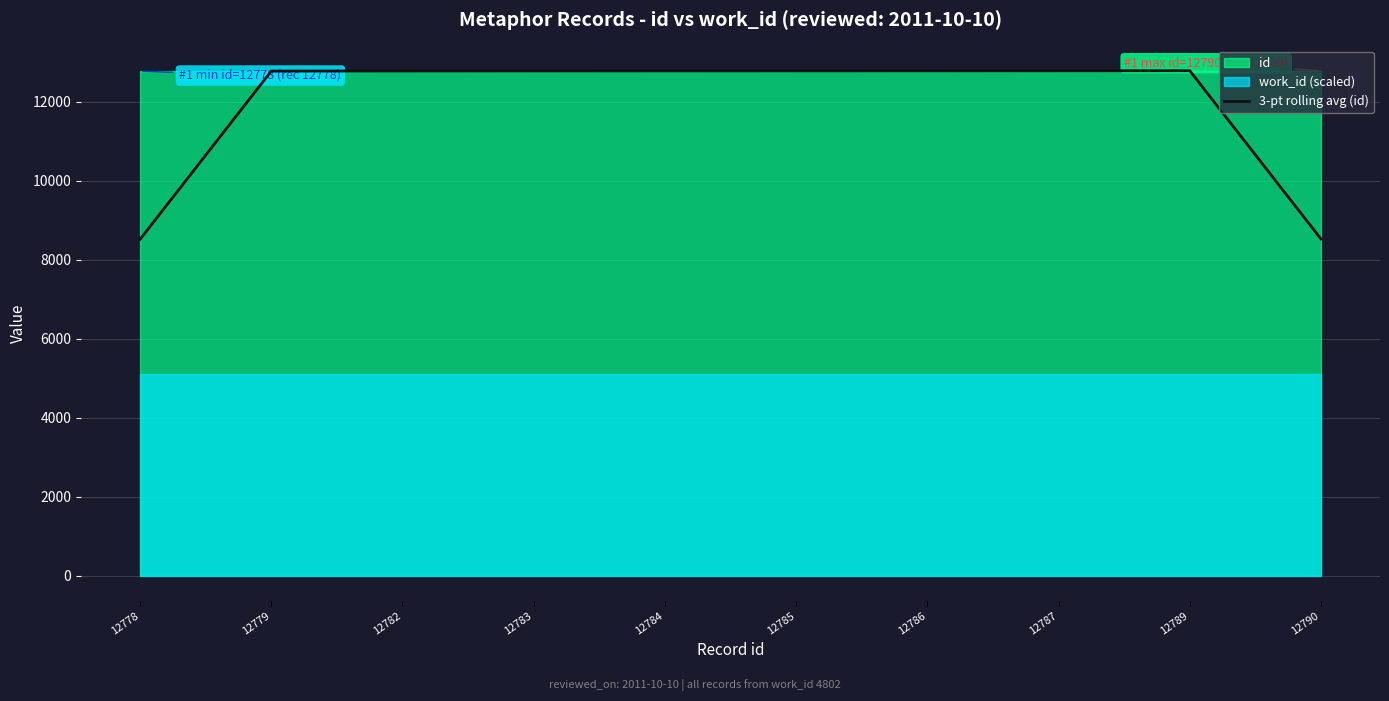

Reading left to right, transcribe all the data shown in this chart.

12778=8519.0	12779=12779.7	12782=12781.3	12783=12783.0	12784=12784.0	12785=12785.0	12786=12786.0	12787=12787.3	12789=12788.7	12790=8526.3